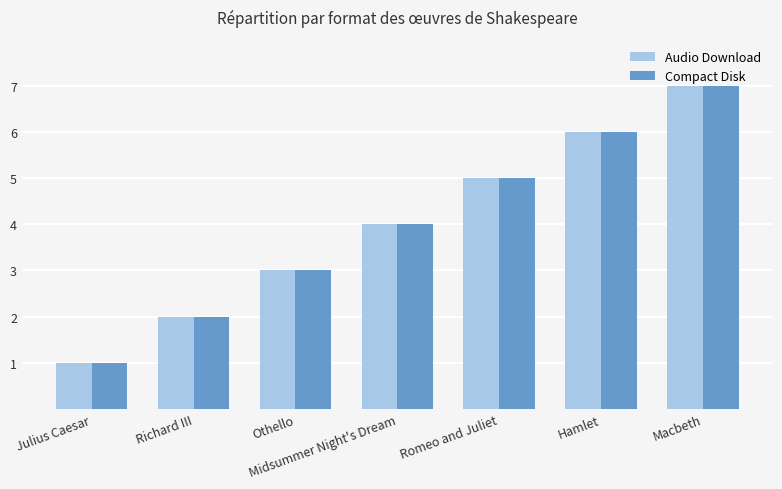

The value of Audio Download at Romeo and Juliet is 8. True or false?

False